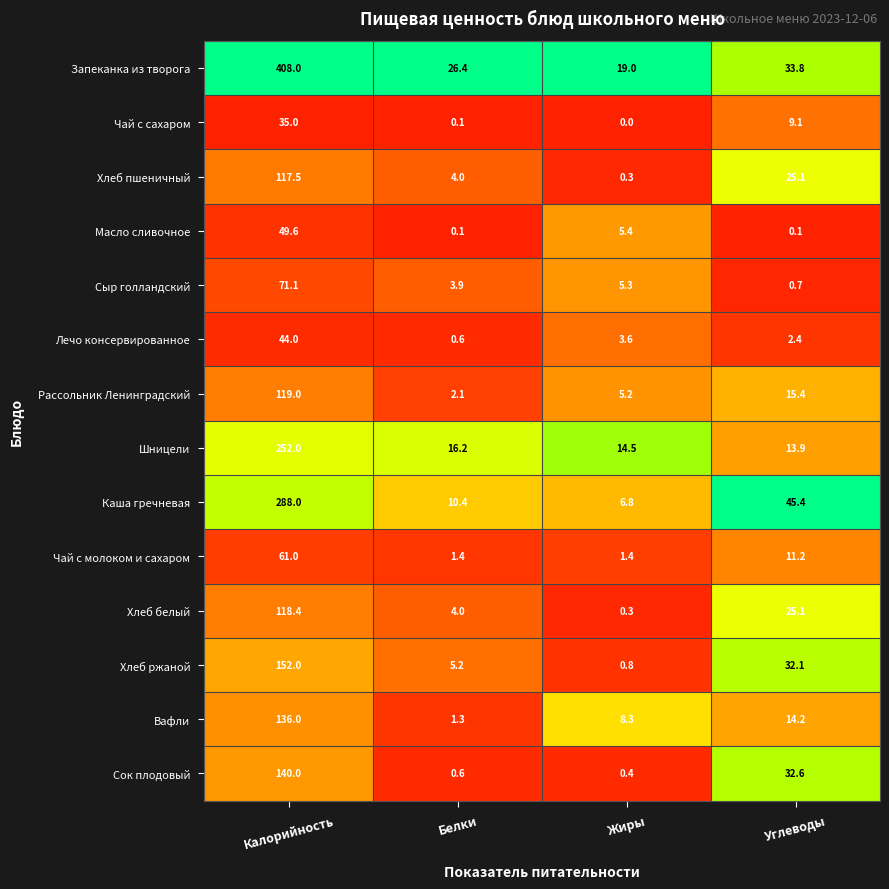

At which label does Лечо консервированное first exceed 3?

Калорийность